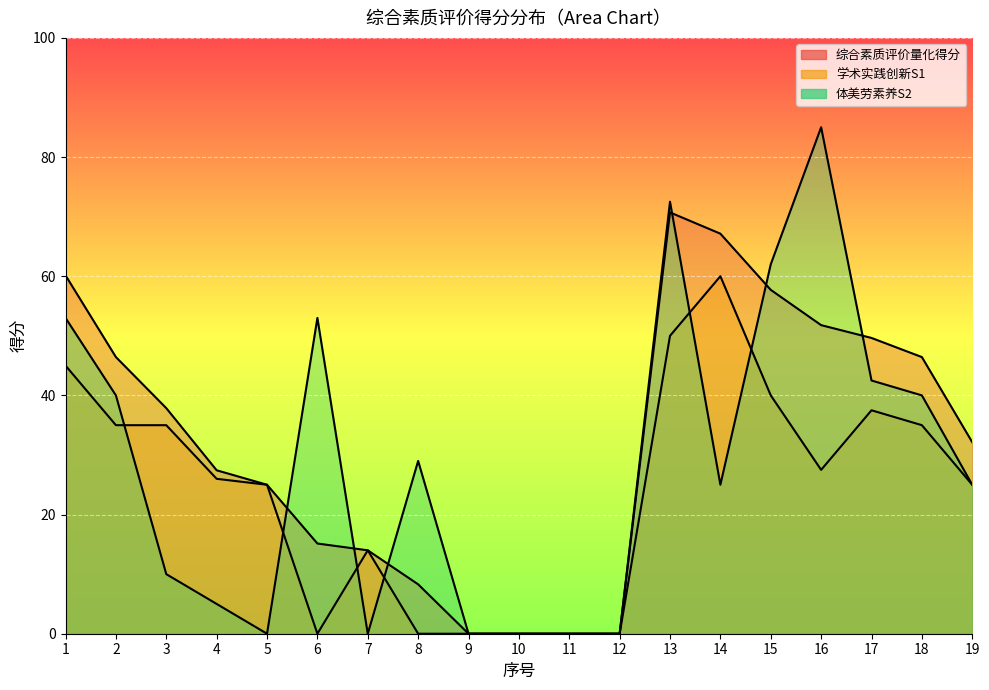

What is the difference between the second highest and second lowest values in the 学术实践创新S1 series?

50.0